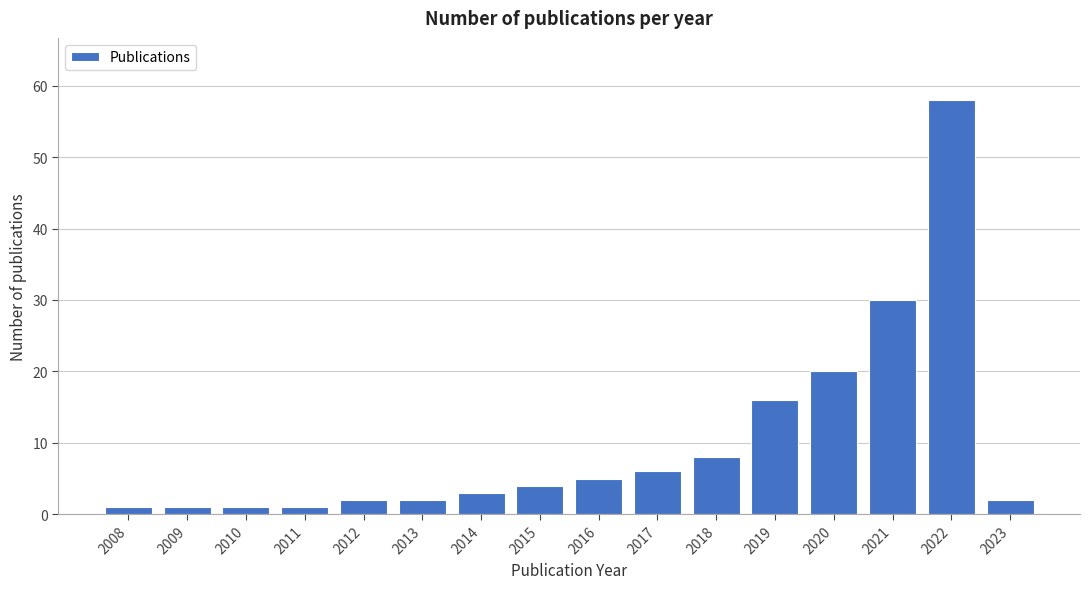

Reading left to right, list all the values displayed in this chart.

1	1	1	1	2	2	3	4	5	6	8	16	20	30	58	2